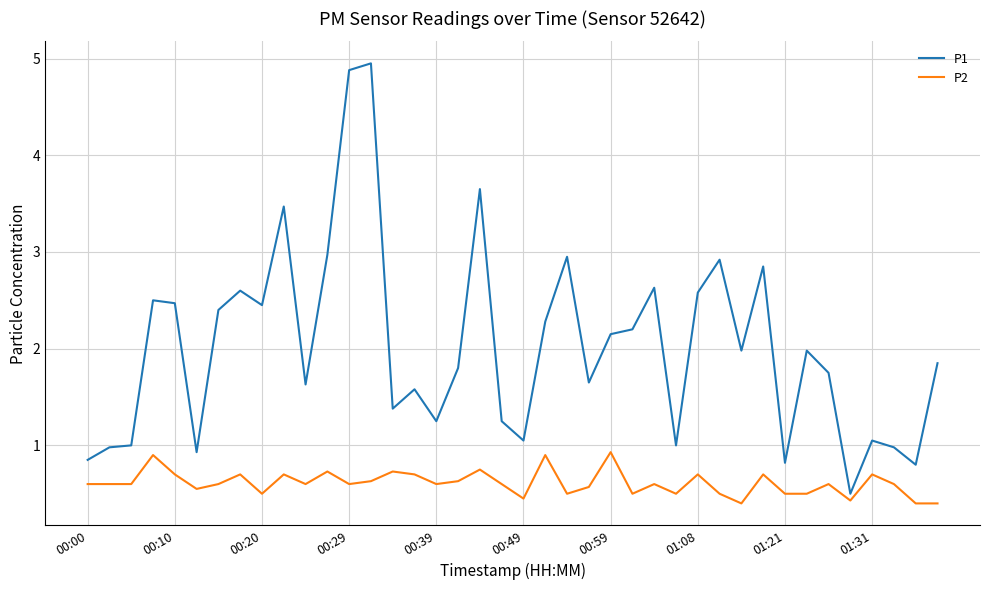

Which series has the largest total across all categories?

P1